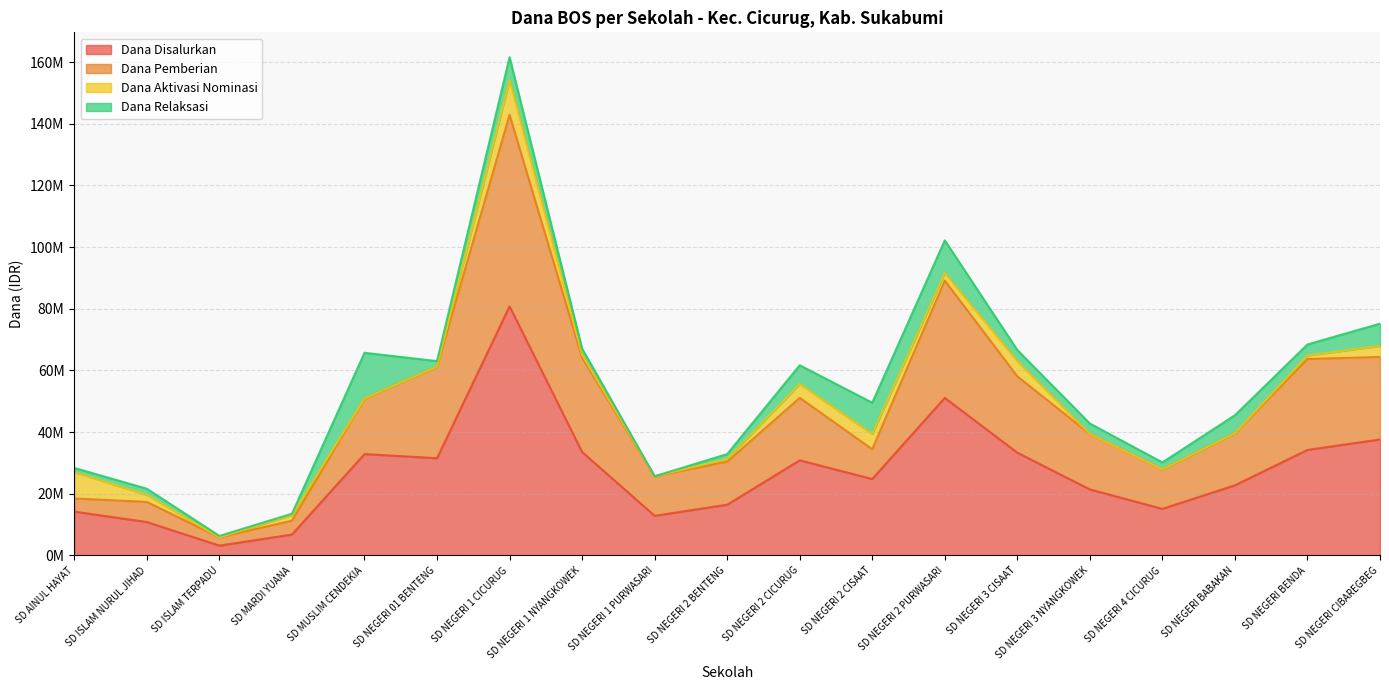

What are all the series names shown in the legend?

Dana Disalurkan, Dana Pemberian, Dana Aktivasi Nominasi, Dana Relaksasi